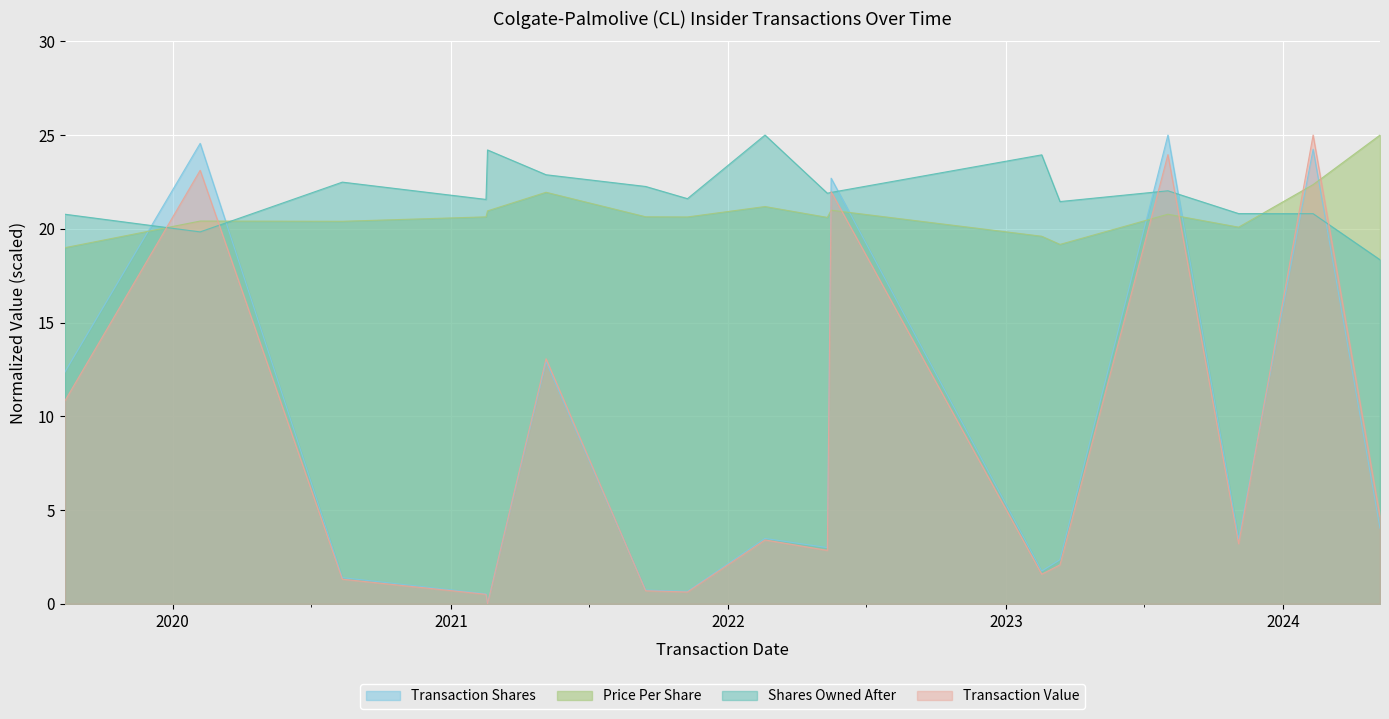

What is the average value of the transactionValue series?

8.2